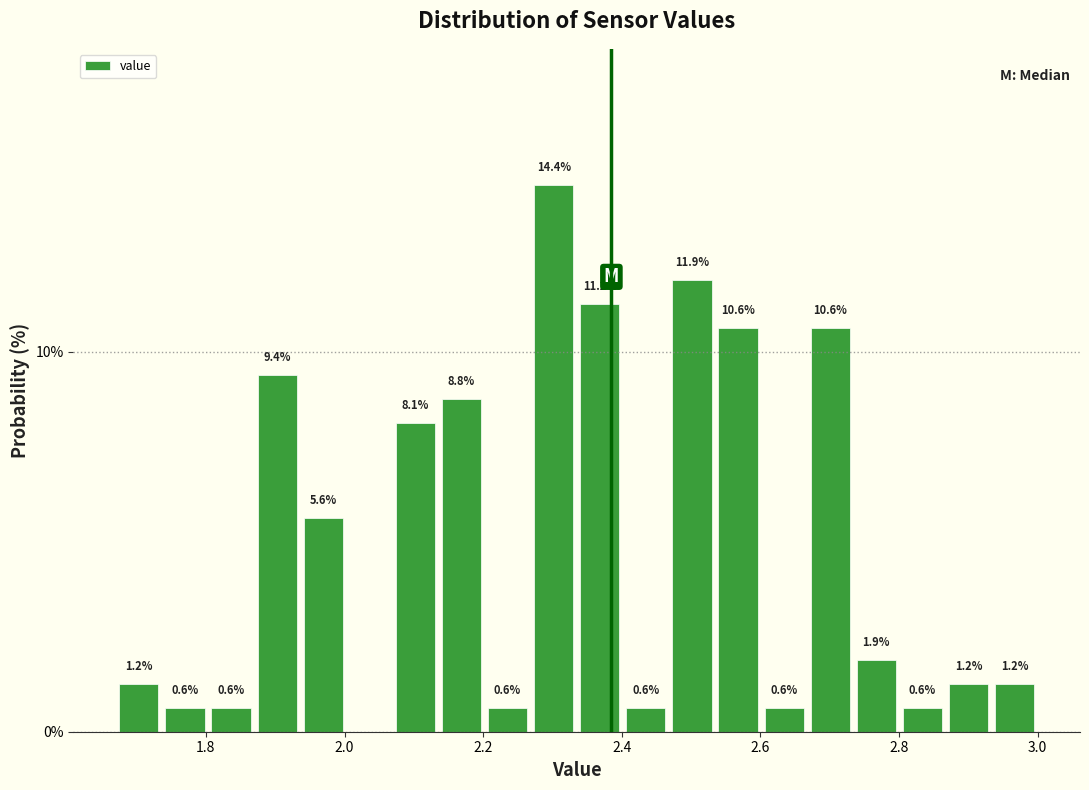

Read against the x-axis, roughly where is the centre of the tallest bar?

2.30